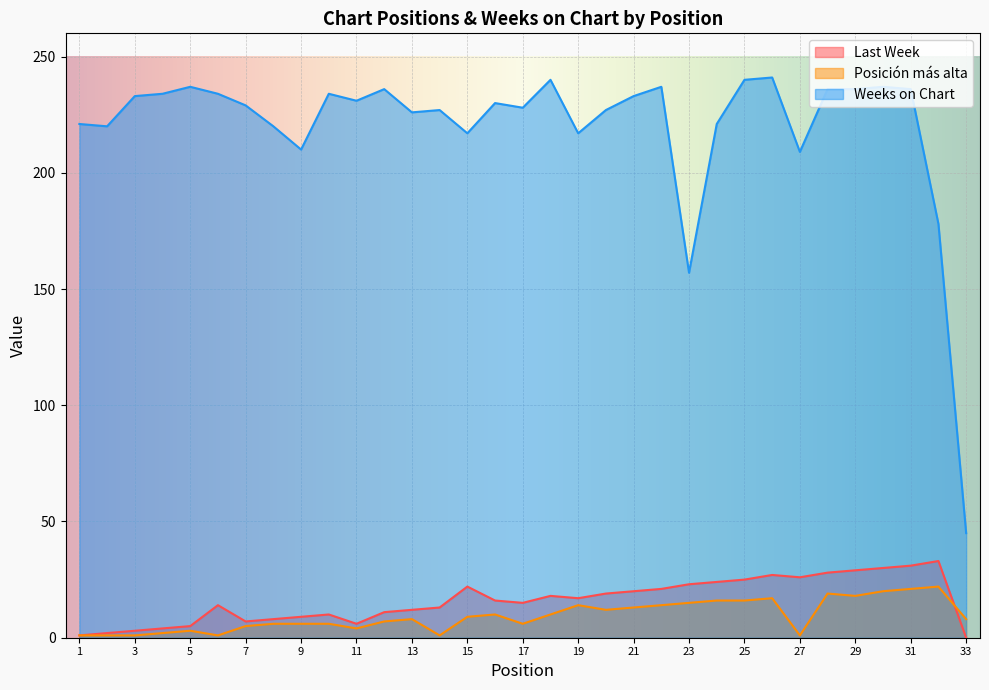

Where is Last Week nearest to the value 16?

16